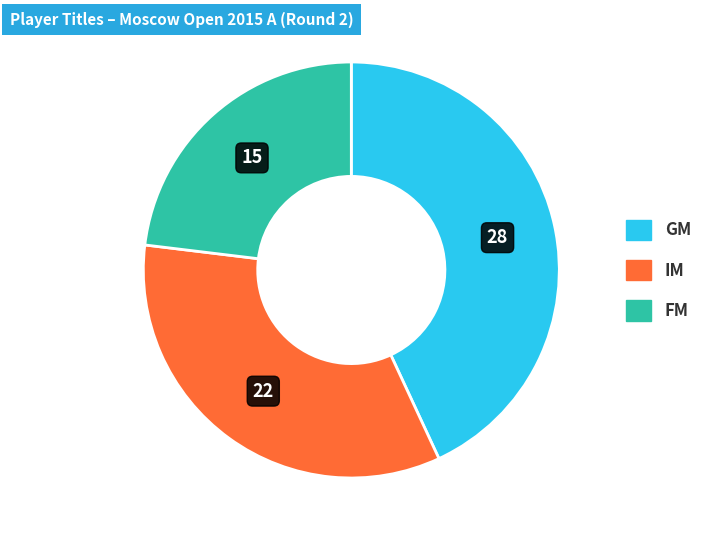

Which has a higher value, FM or IM?

IM